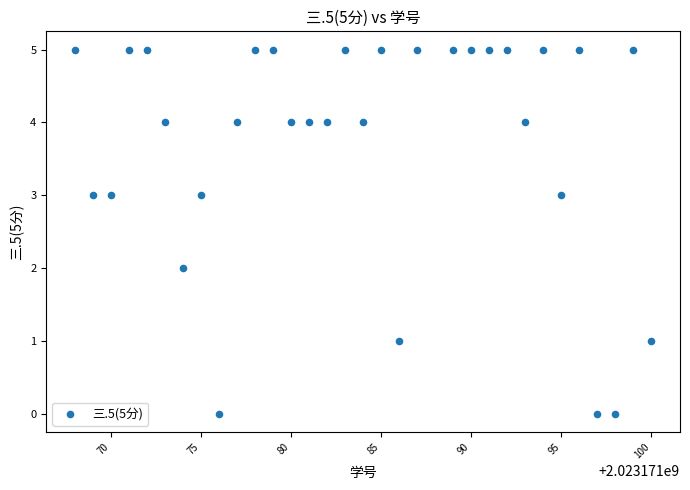

What is the range of Y values (max minus min)?

5